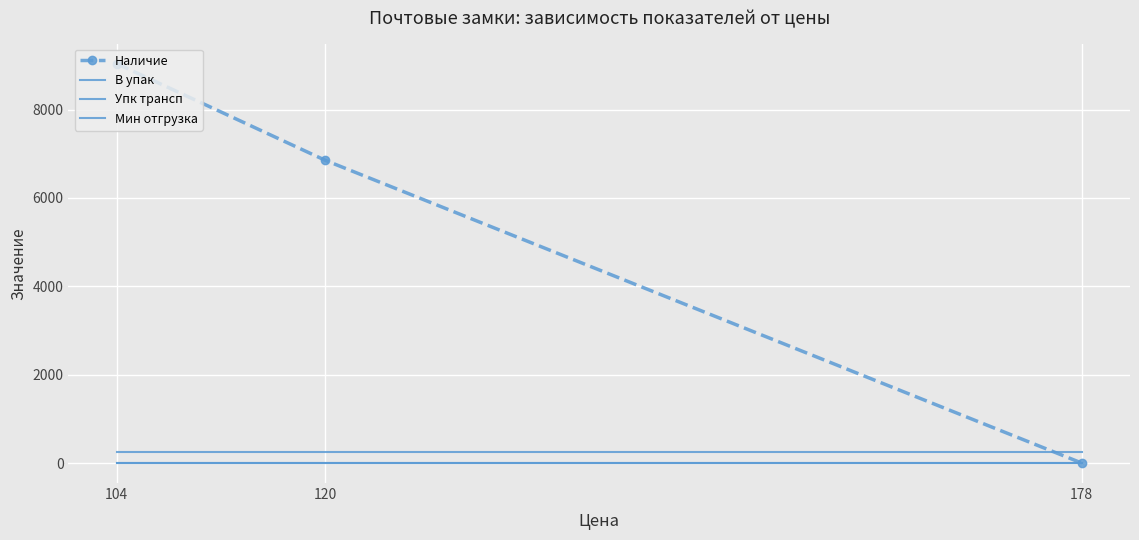

Reading right to left, what are all the values shown in this chart?

Наличие: 178=0	120=6852	104=9042
В упак: 178=1	120=1	104=1
Упк трансп: 178=240	120=240	104=240
Мин отгрузка: 178=1	120=1	104=1